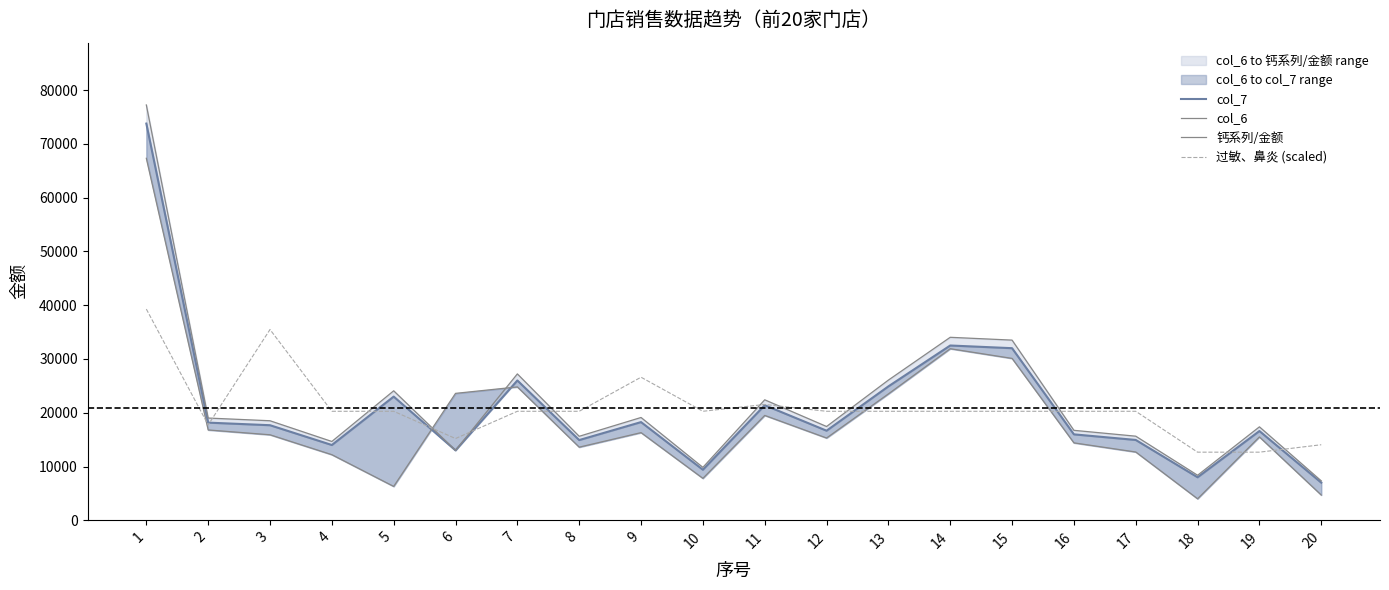

At which label does col_6 reach its peak?

1